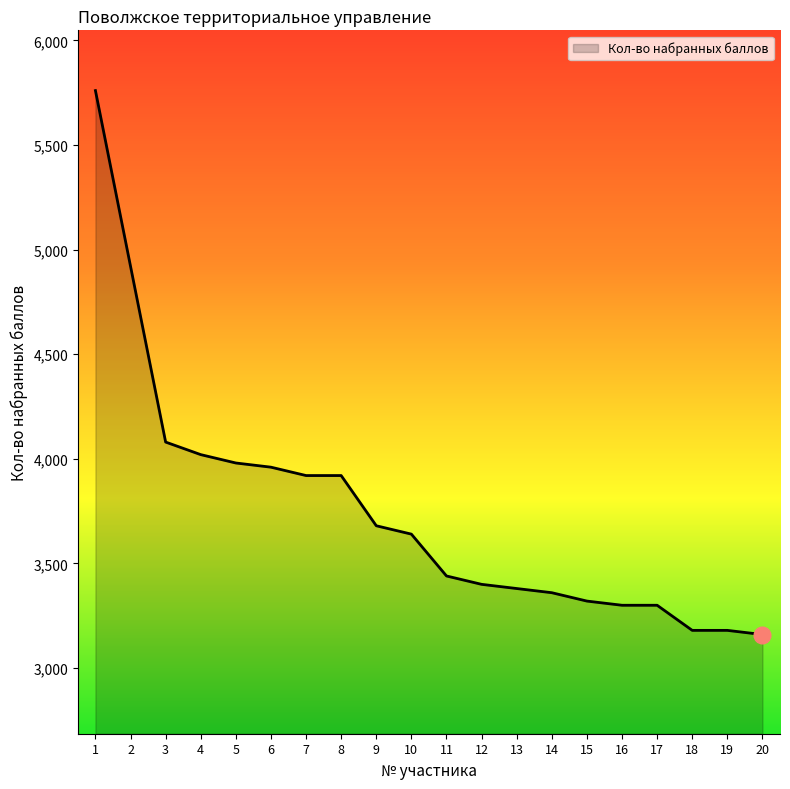

Between 18 and 8, which is larger?

8